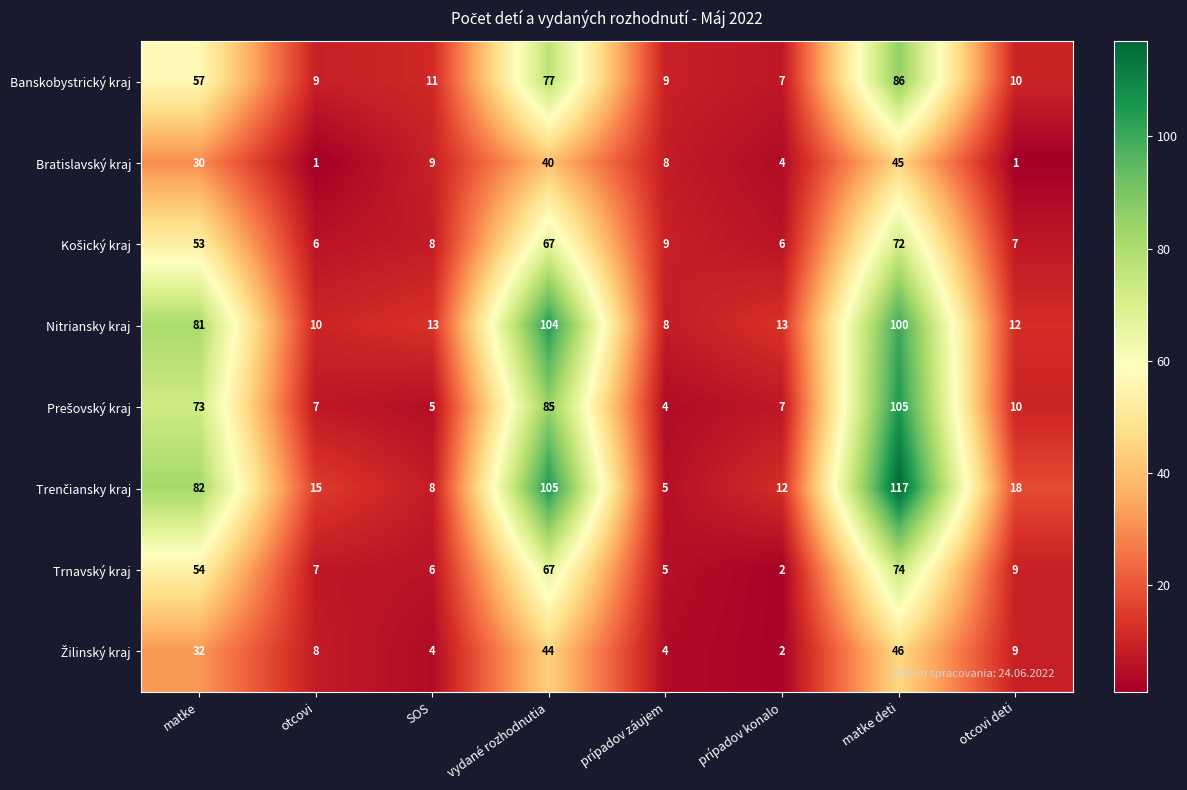

At which category is the sum across all series the highest?

matke deti